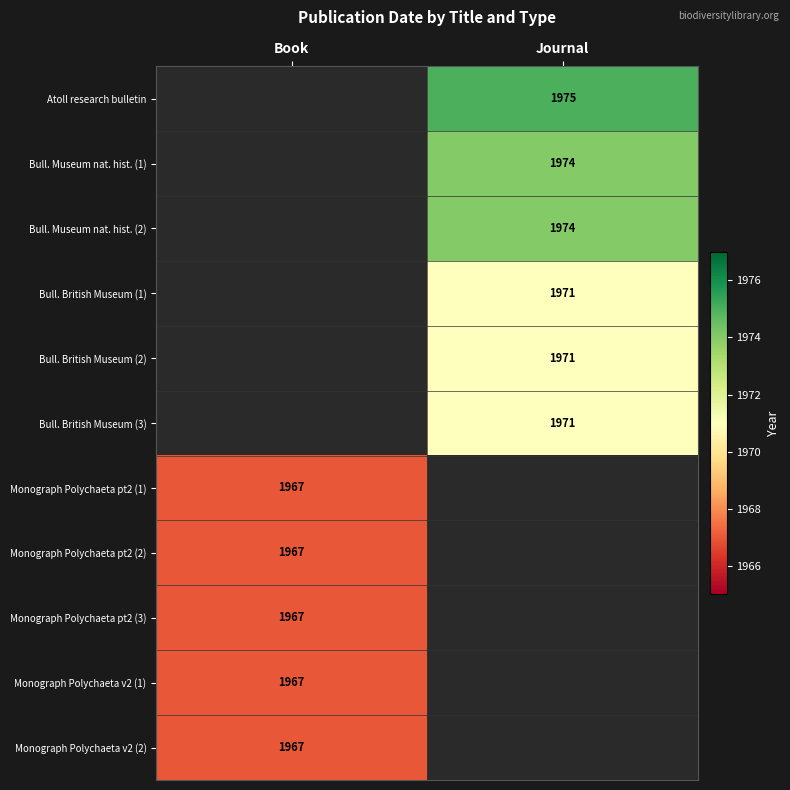

The Monograph Polychaeta pt2 (1) series shows 1967 at Book. True or false?

True